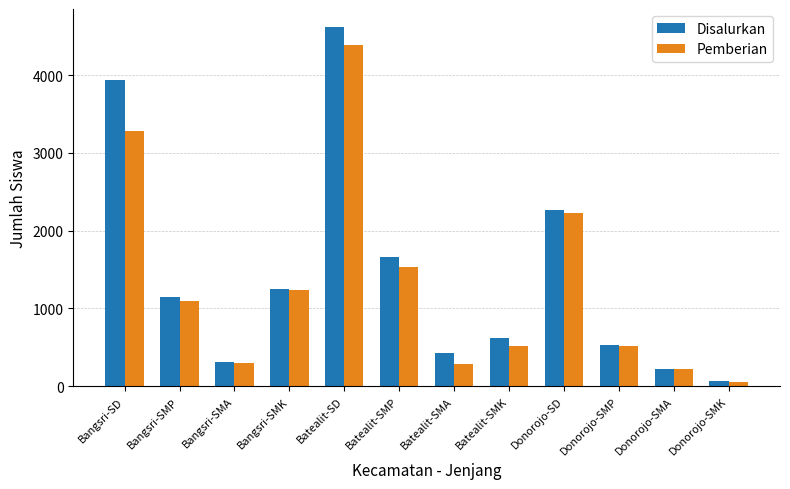

What is the sum of the Pemberian values at Donorojo-SMA and Bangsri-SMA?

519